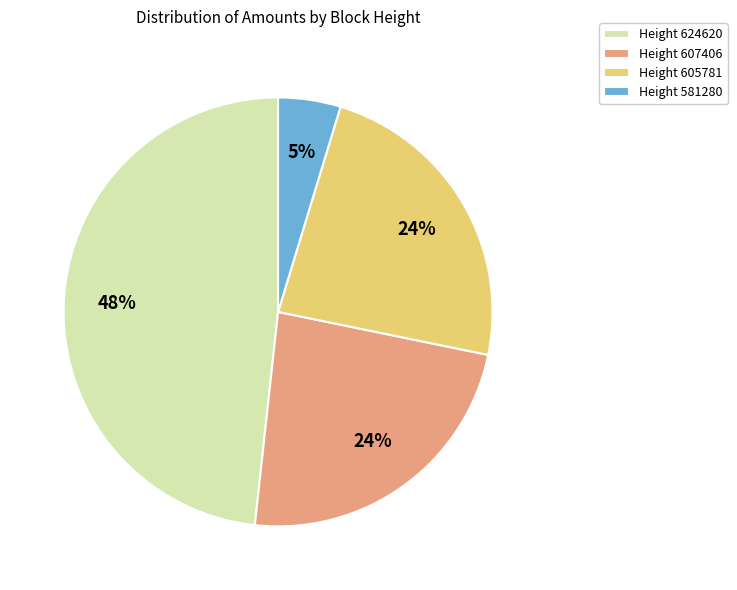

Is it true that Height 607406 is 18% of the pie?

False